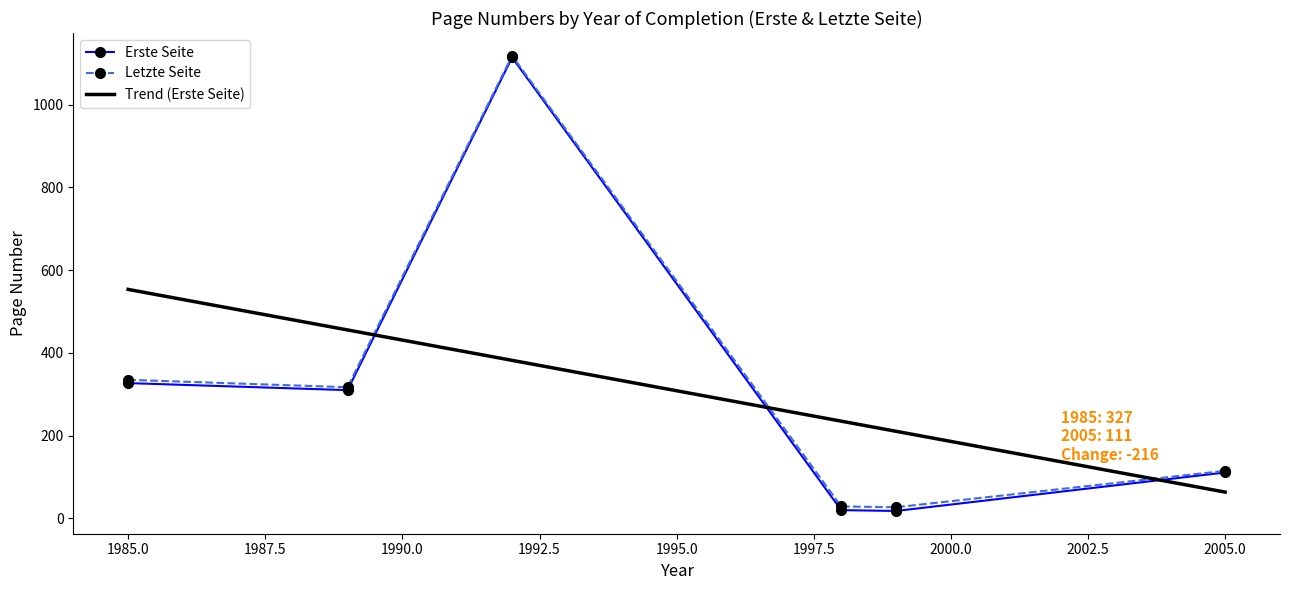

Is the value of Letzte Seite at 1989 greater than the value of Erste Seite at 1989?

Yes